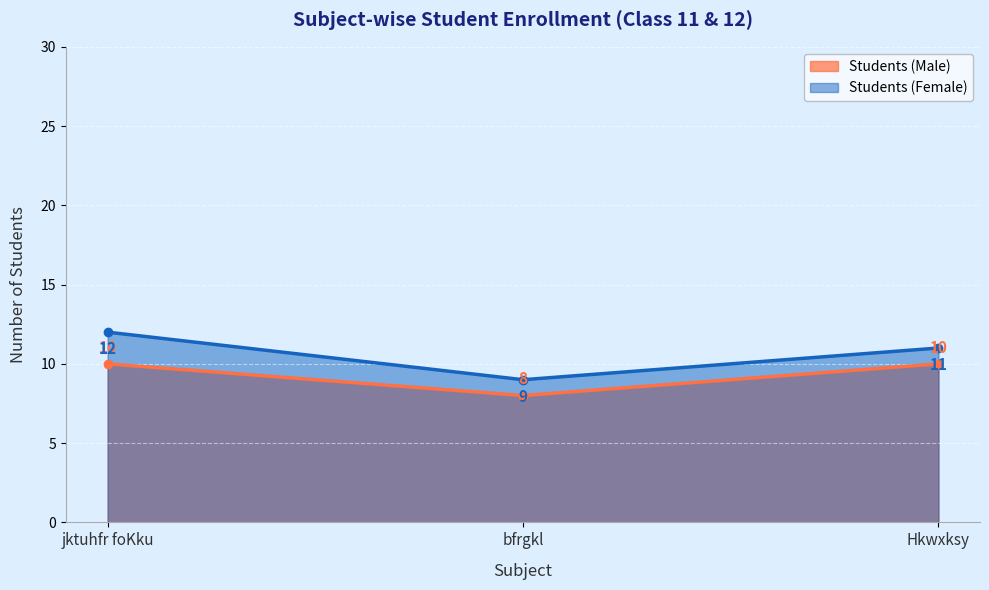

At how many categories does at least one series exceed 10?

2